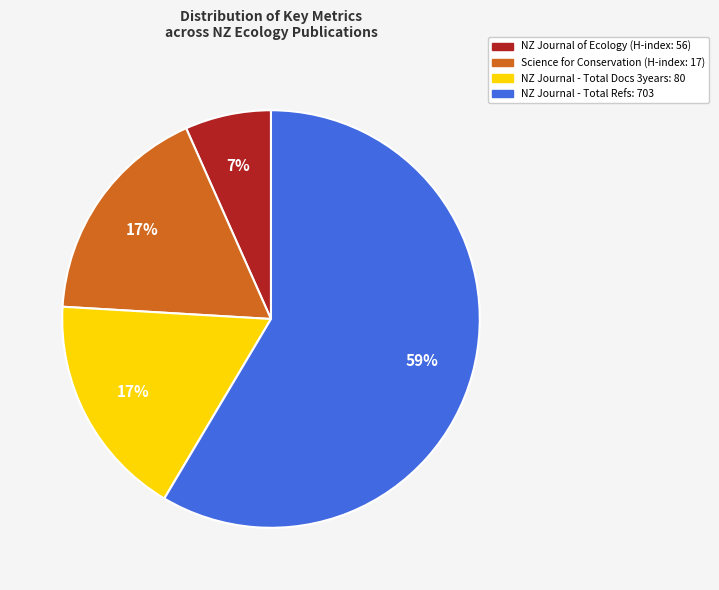

To the nearest percent, what is the average slice percentage?

25%